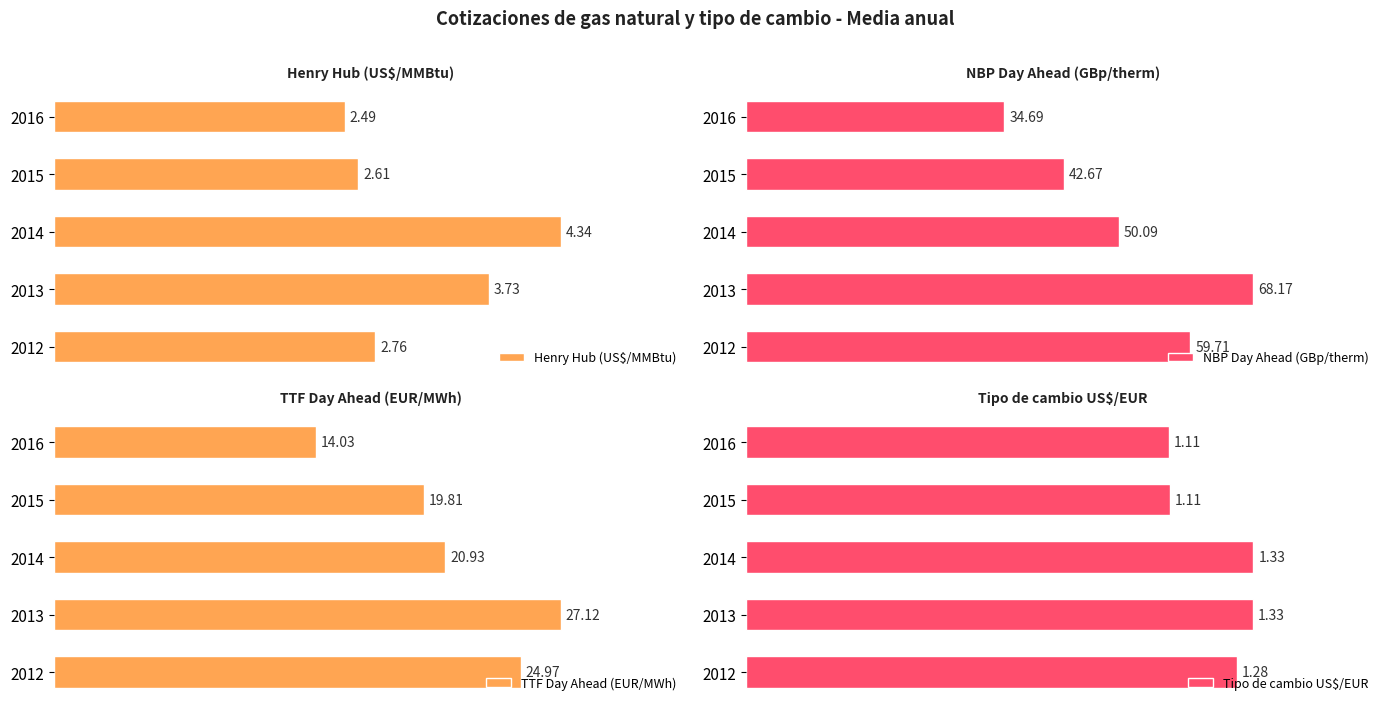

Does the chart contain stacked bars?

No